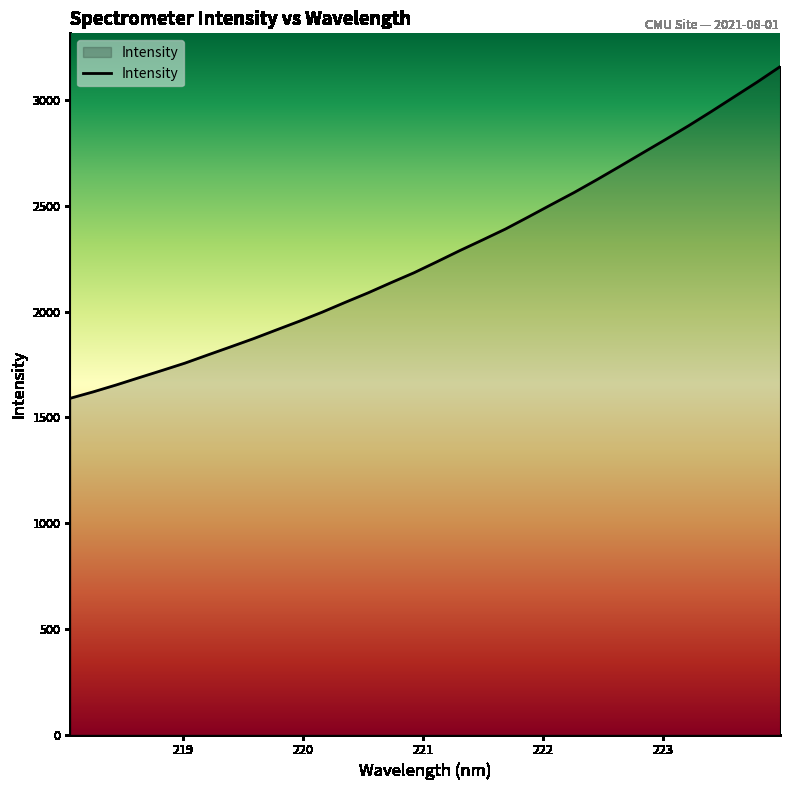

What is the minimum value shown in the chart?

1590.1